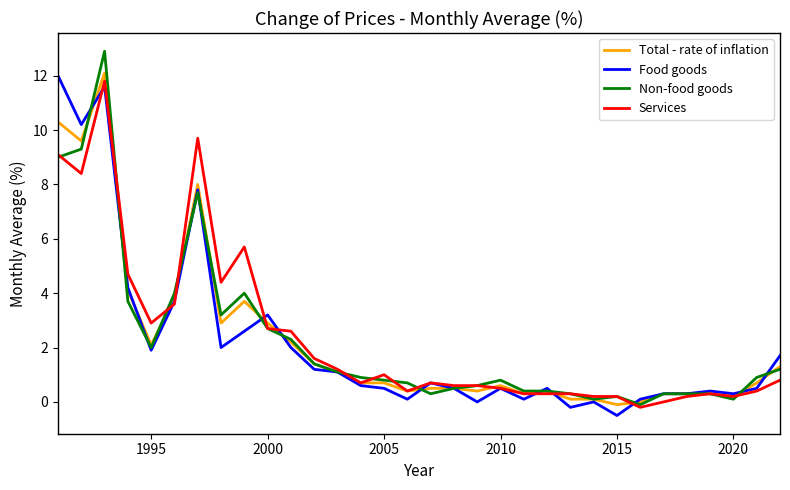

Which series has the widest spread of values?

Non-food goods